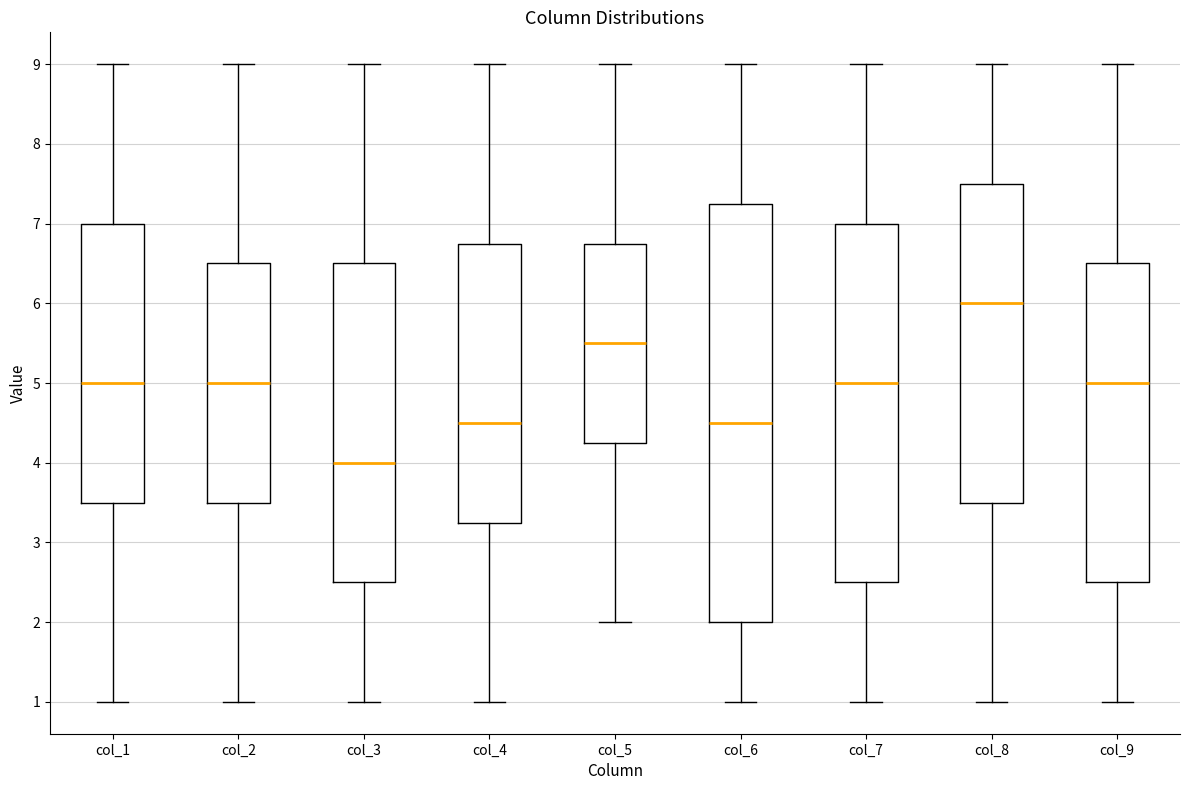

Reading left to right, read every box against the y-axis: the position of its median line, the range the box covers, and the ends of its whiskers. The values are not printed on the chart, so give them approximately, as read against the axis.

col_1: median 5.0, box 3.5 to 7.0, whiskers 1.0 to 9.0
col_2: median 5.0, box 3.5 to 6.5, whiskers 1.0 to 9.0
col_3: median 4.0, box 2.5 to 6.5, whiskers 1.0 to 9.0
col_4: median 4.5, box 3.3 to 6.8, whiskers 1.0 to 9.0
col_5: median 5.5, box 4.3 to 6.8, whiskers 2.0 to 9.0
col_6: median 4.5, box 2.0 to 7.3, whiskers 1.0 to 9.0
col_7: median 5.0, box 2.5 to 7.0, whiskers 1.0 to 9.0
col_8: median 6.0, box 3.5 to 7.5, whiskers 1.0 to 9.0
col_9: median 5.0, box 2.5 to 6.5, whiskers 1.0 to 9.0